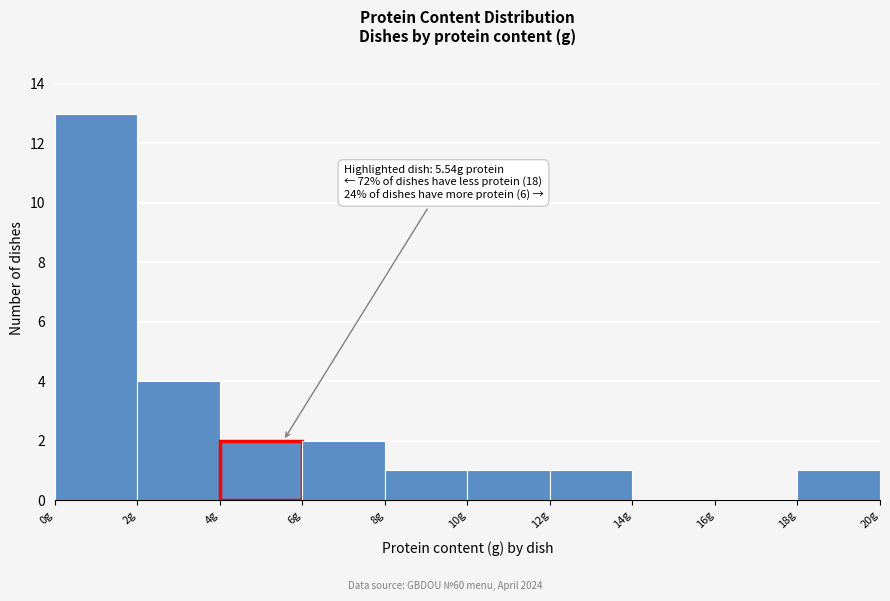

Over which range of the x-axis is the bar tallest?

0 to 2